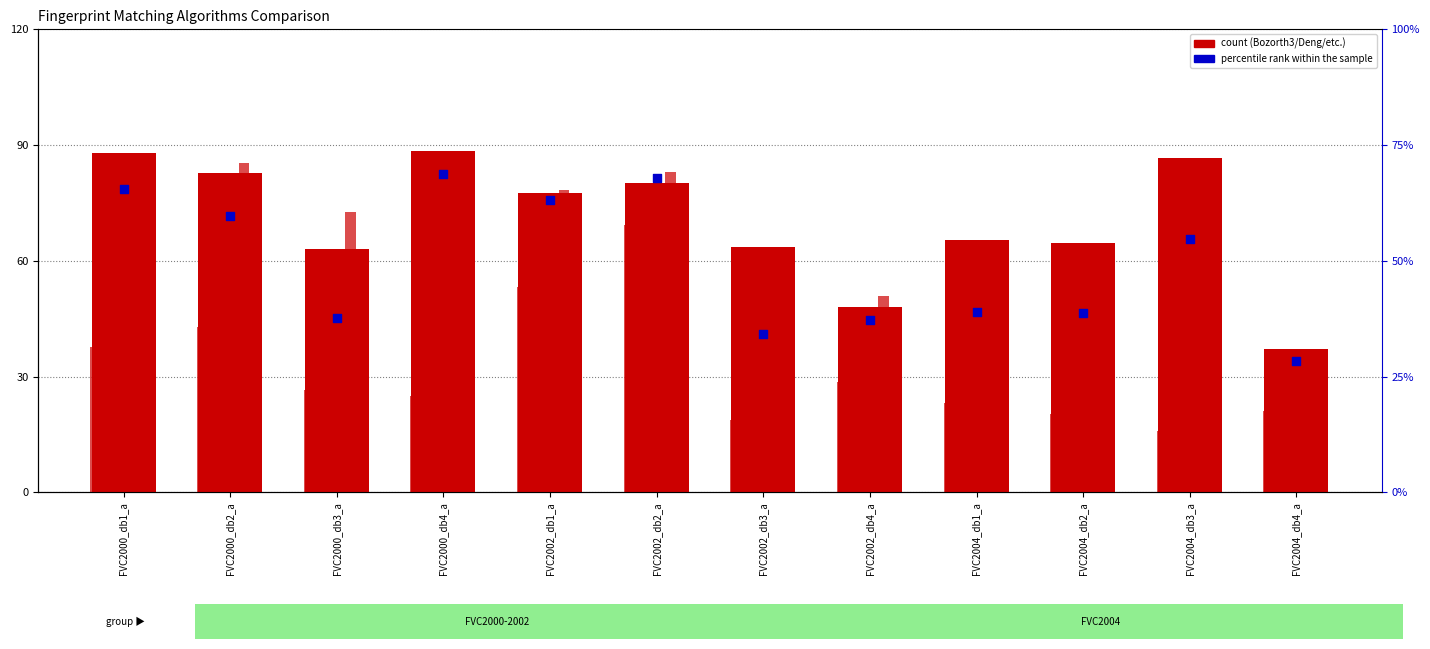

Is the value of Tico at FVC2004_db2_a greater than the value of Deng at FVC2004_db4_a?

No